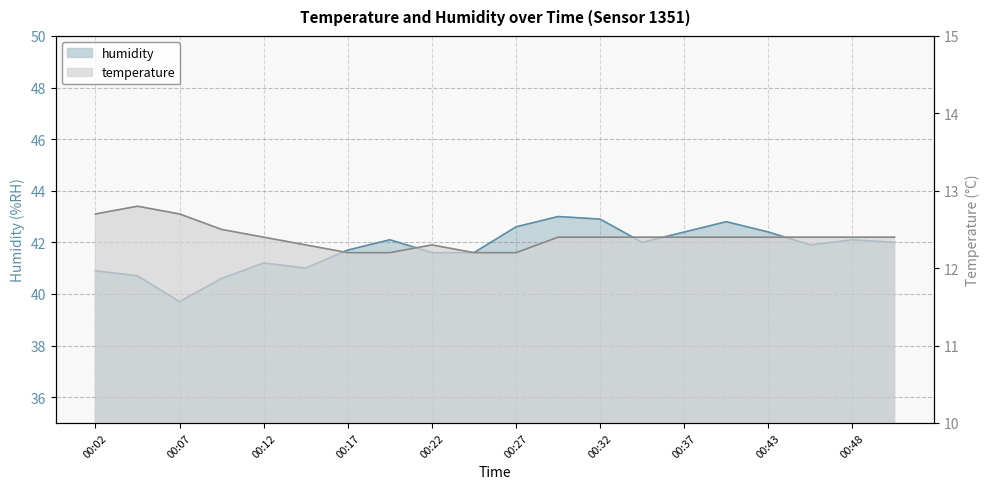

What value does the temperature series have at 00:27?

12.2